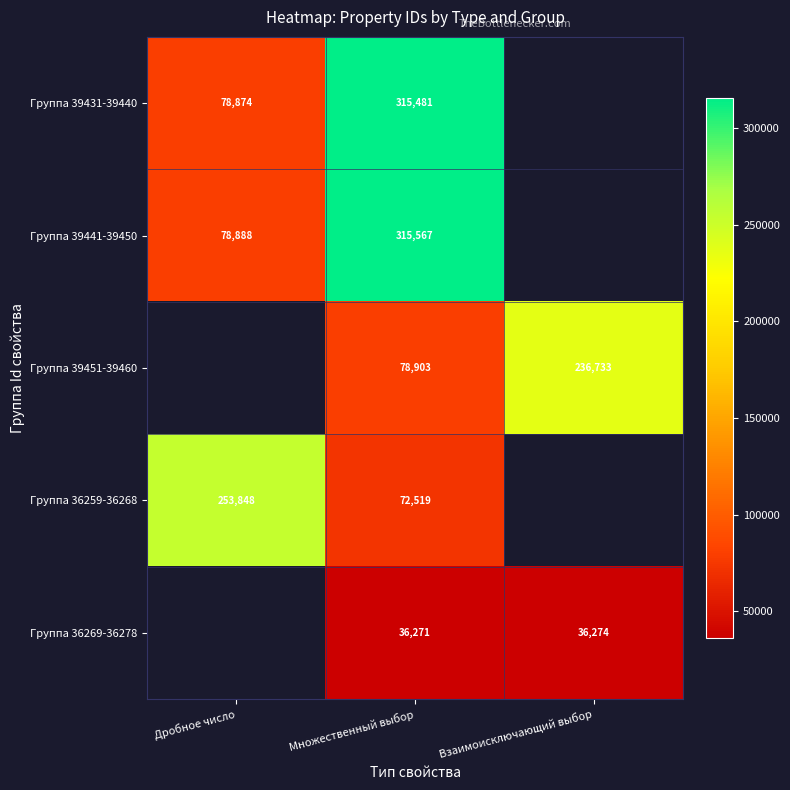

Is it true that Группа 39441-39450 equals 315567 at Множественный выбор?

True